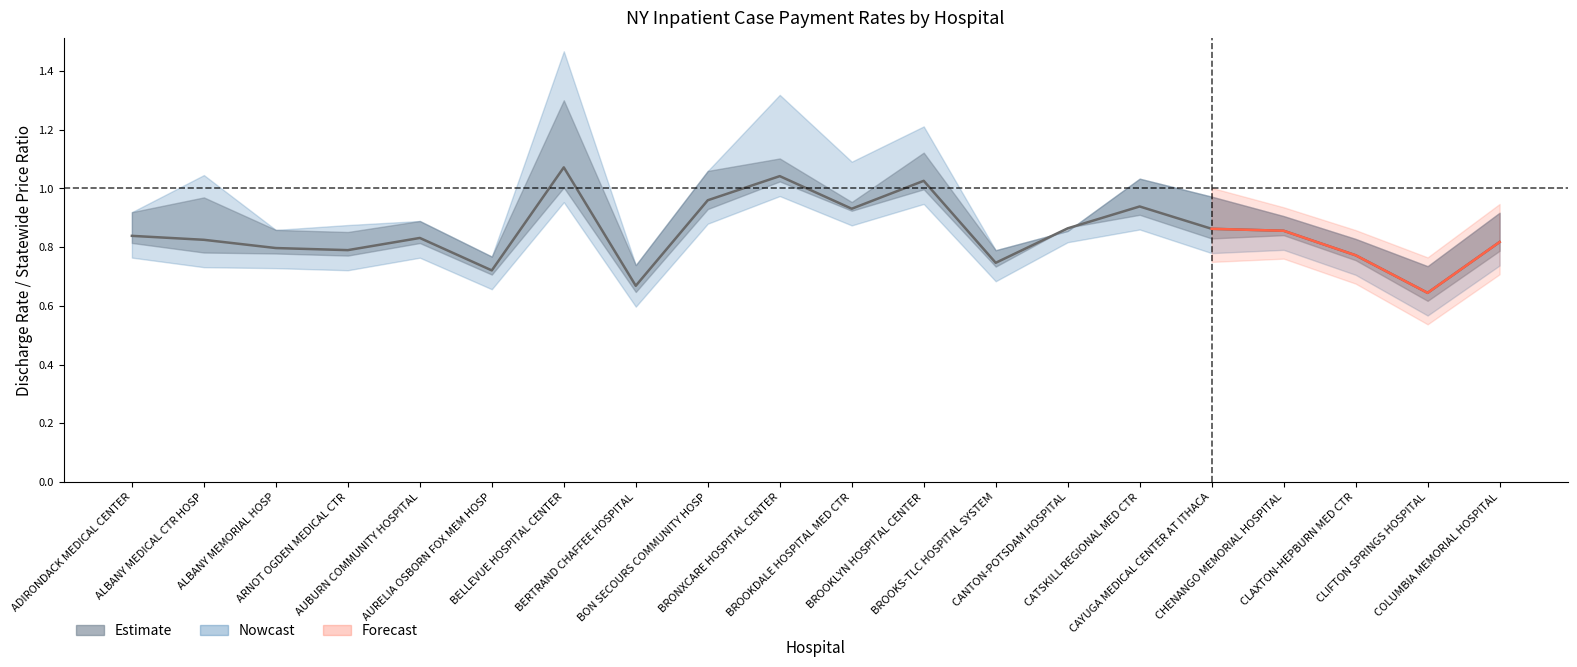

Rank the categories by value from lowest to highest.

CLIFTON SPRINGS HOSPITAL, BERTRAND CHAFFEE HOSPITAL, AURELIA OSBORN FOX MEM HOSP, BROOKS-TLC HOSPITAL SYSTEM, CLAXTON-HEPBURN MED CTR, ARNOT OGDEN MEDICAL CTR, ALBANY MEMORIAL HOSP, COLUMBIA MEMORIAL HOSPITAL, ALBANY MEDICAL CTR HOSP, AUBURN COMMUNITY HOSPITAL, ADIRONDACK MEDICAL CENTER, CHENANGO MEMORIAL HOSPITAL, CAYUGA MEDICAL CENTER AT ITHACA, CANTON-POTSDAM HOSPITAL, BROOKDALE HOSPITAL MED CTR, CATSKILL REGIONAL MED CTR, BON SECOURS COMMUNITY HOSP, BROOKLYN HOSPITAL CENTER, BRONXCARE HOSPITAL CENTER, BELLEVUE HOSPITAL CENTER